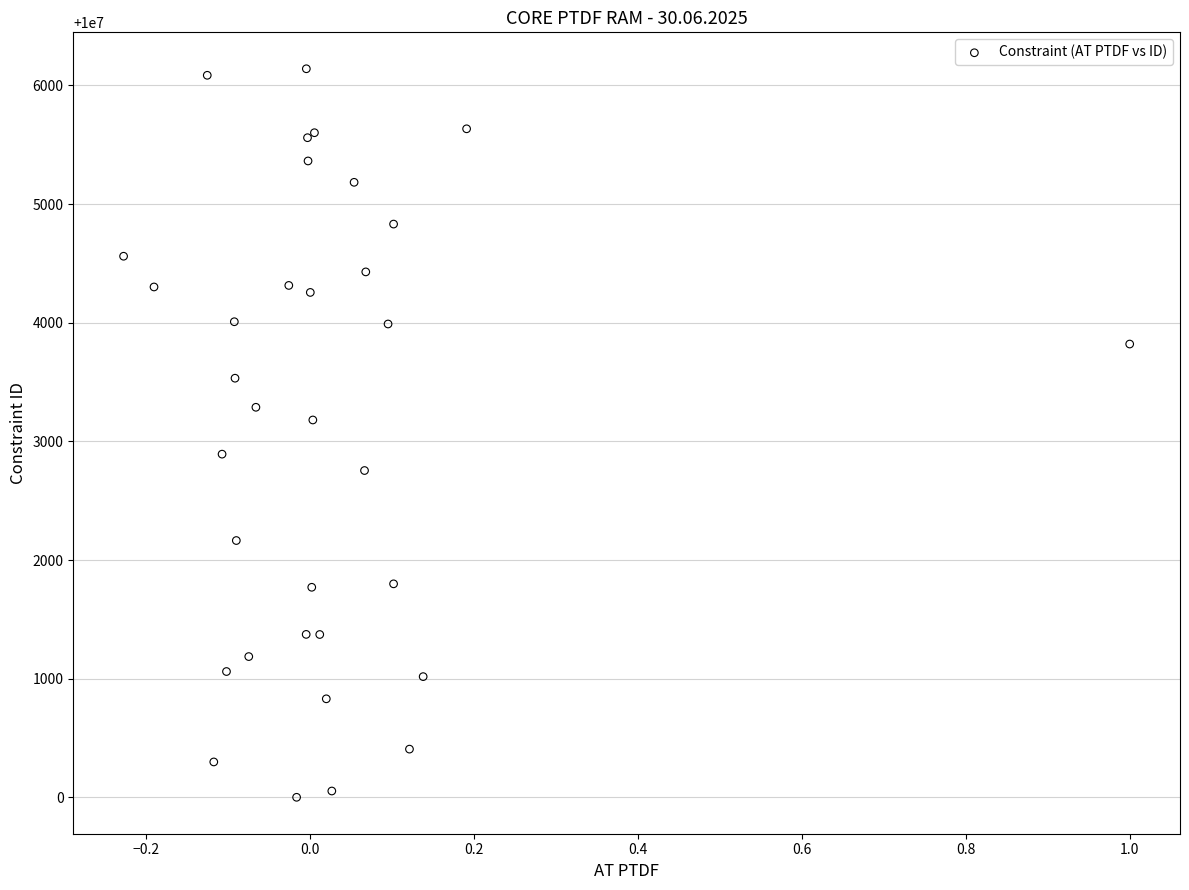

What Y value in the scatter plot is closest to 10003071?

10003181